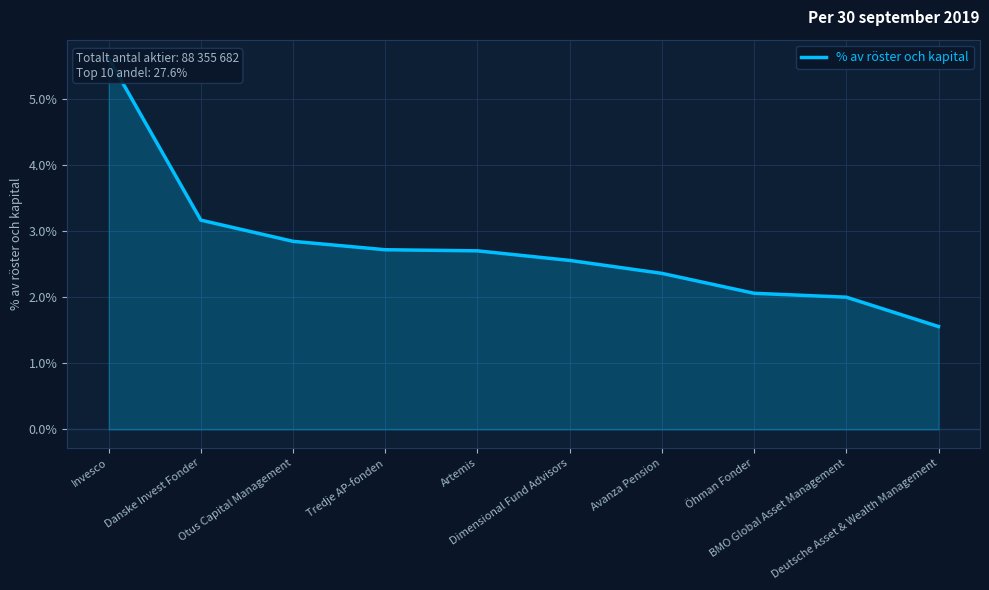

List the labels in order of value, largest first.

Invesco, Danske Invest Fonder, Otus Capital Management, Tredje AP-fonden, Artemis, Dimensional Fund Advisors, Avanza Pension, Öhman Fonder, BMO Global Asset Management, Deutsche Asset & Wealth Management